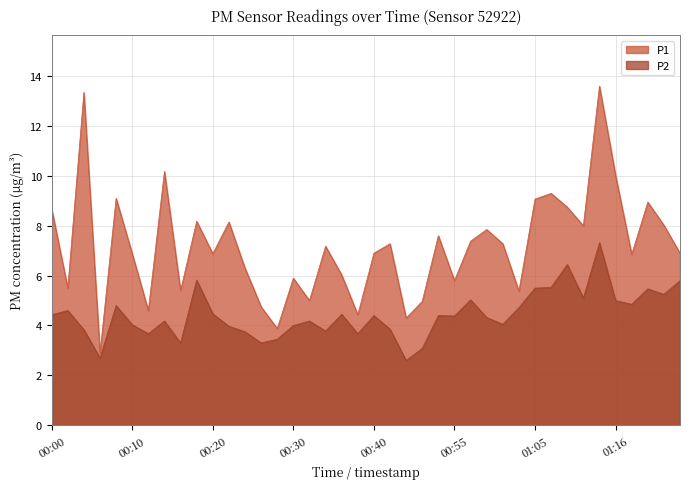

Where is P1 nearest to the value 8?

01:11